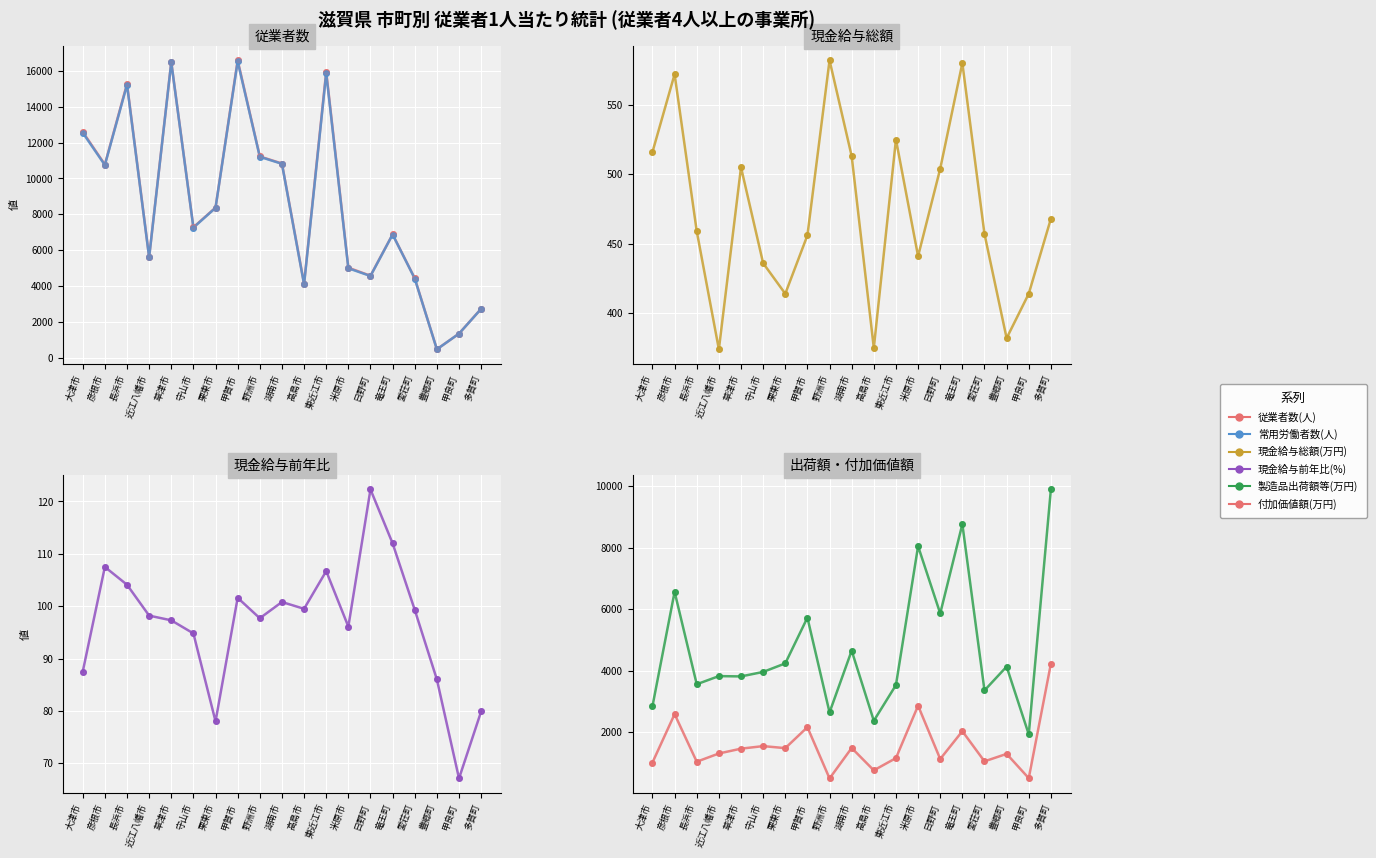

Is the value of 現金給与総額(万円) at 東近江市 greater than the value of 製造品出荷額等(万円) at 豊郷町?

No